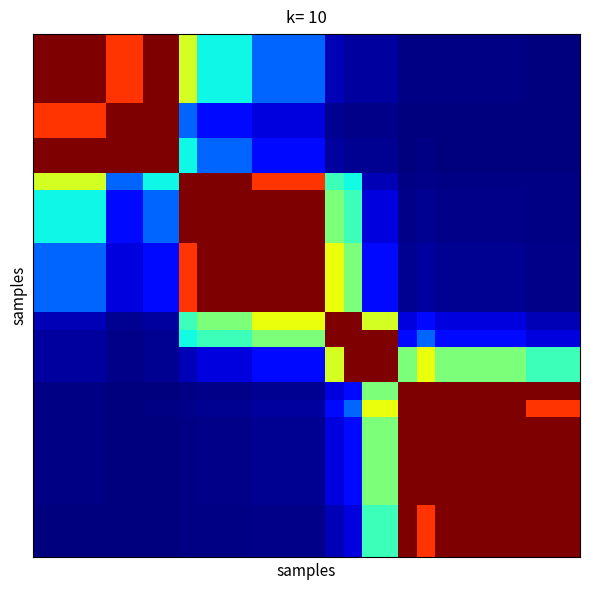

How many series are shown in this chart?

30